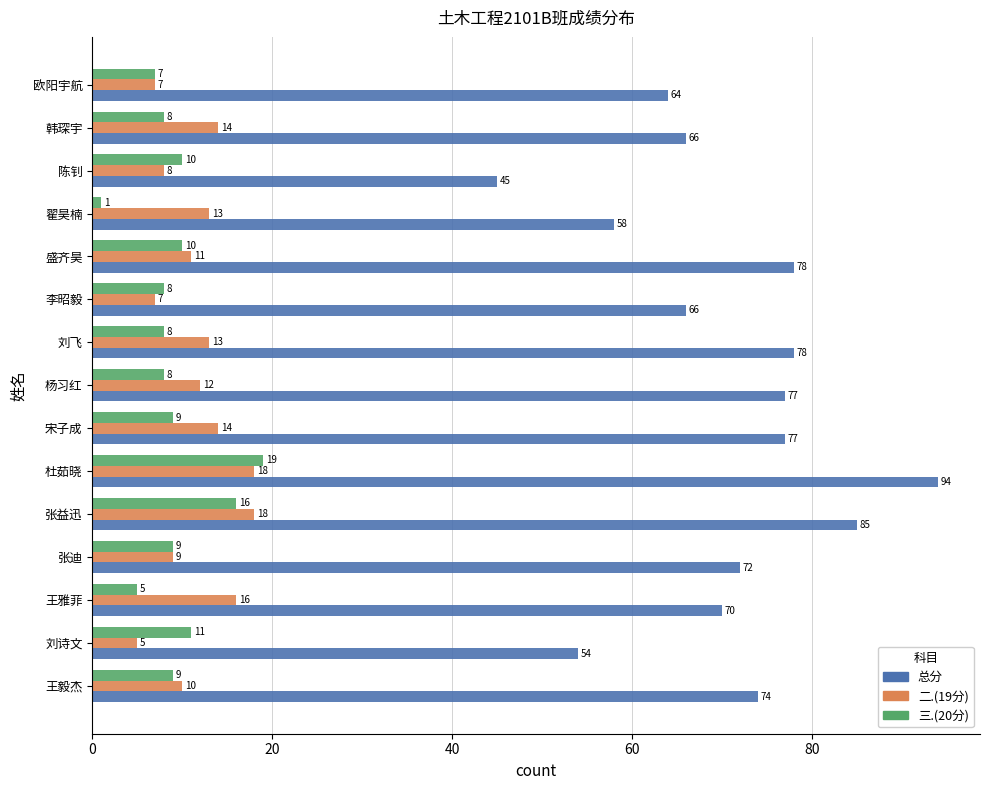

The value of 二.(19分) at 陈钊 is 12. True or false?

False